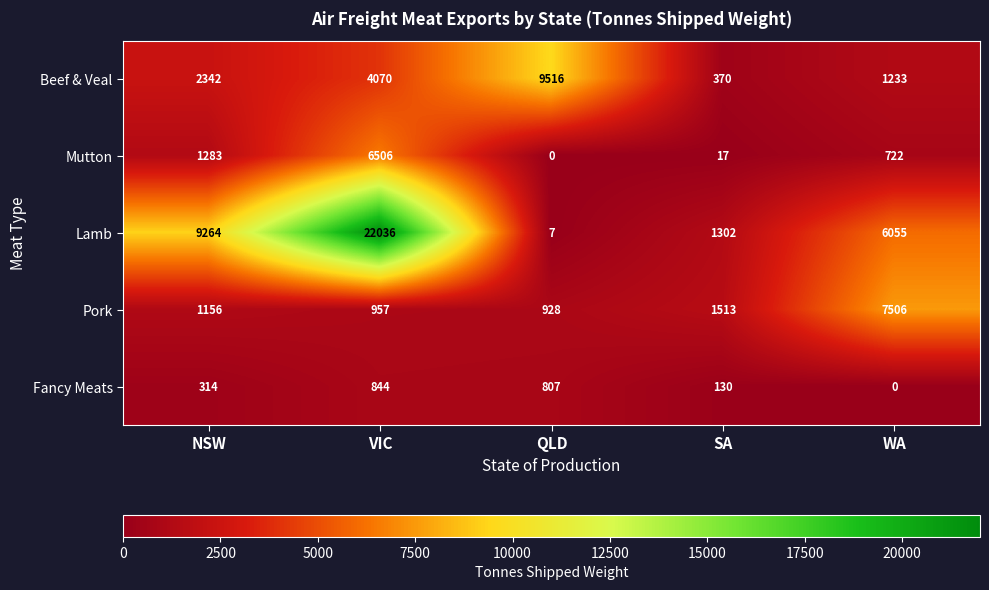

Reading right to left, extract all data points from this chart.

Beef & Veal: WA=1233	SA=370	QLD=9516	VIC=4070	NSW=2342
Mutton: WA=722	SA=17	QLD=0	VIC=6506	NSW=1283
Lamb: WA=6055	SA=1302	QLD=7	VIC=22036	NSW=9264
Pork: WA=7506	SA=1513	QLD=928	VIC=957	NSW=1156
Fancy Meats: WA=0	SA=130	QLD=807	VIC=844	NSW=314